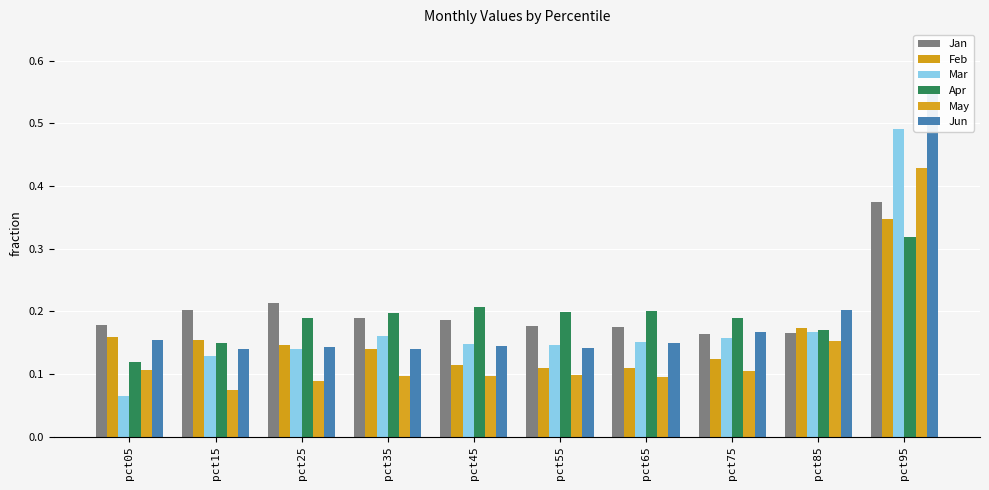

The value of Feb at pct35 is 0.1. True or false?

True